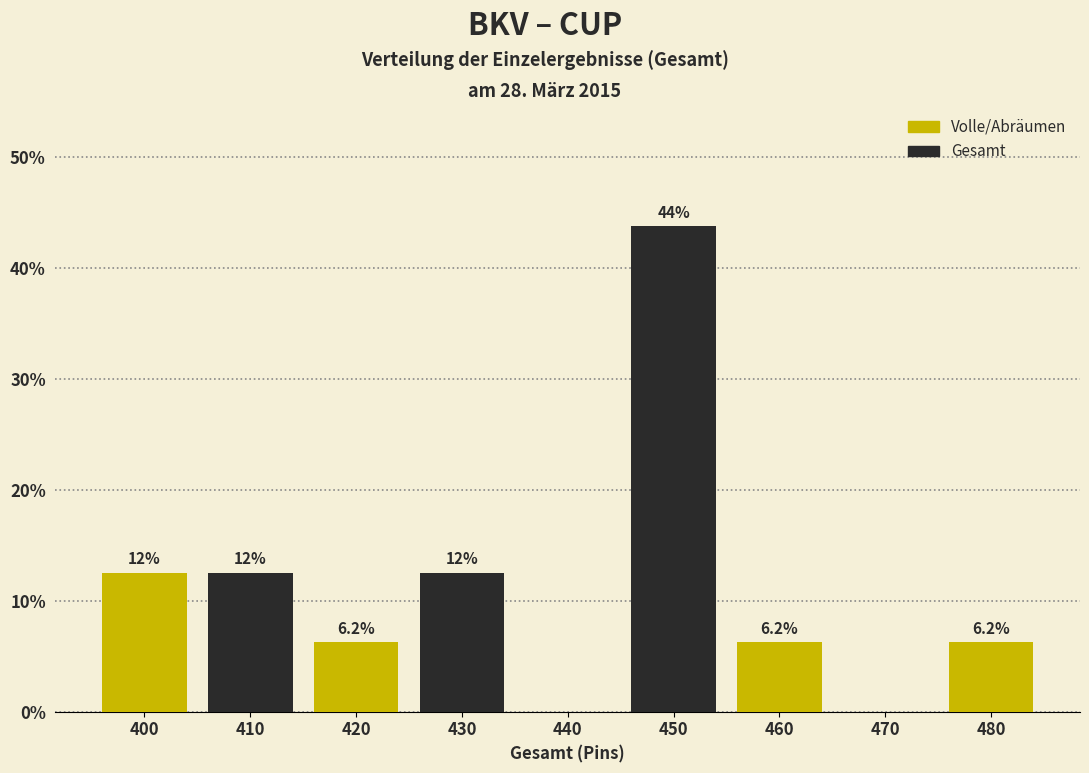

Are the bars horizontal?

No